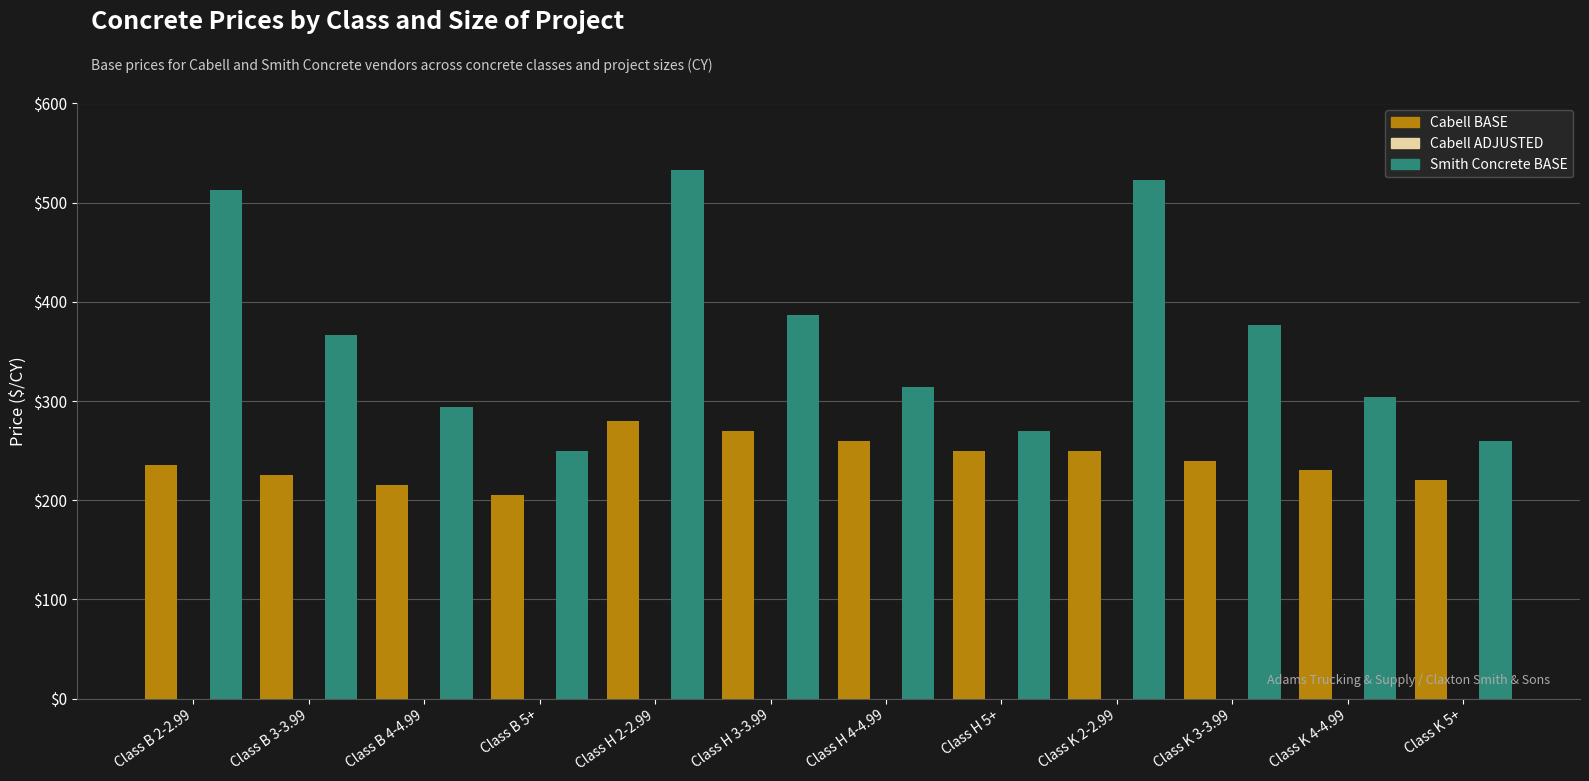

At which category is the sum across all series the highest?

Class H 2-2.99